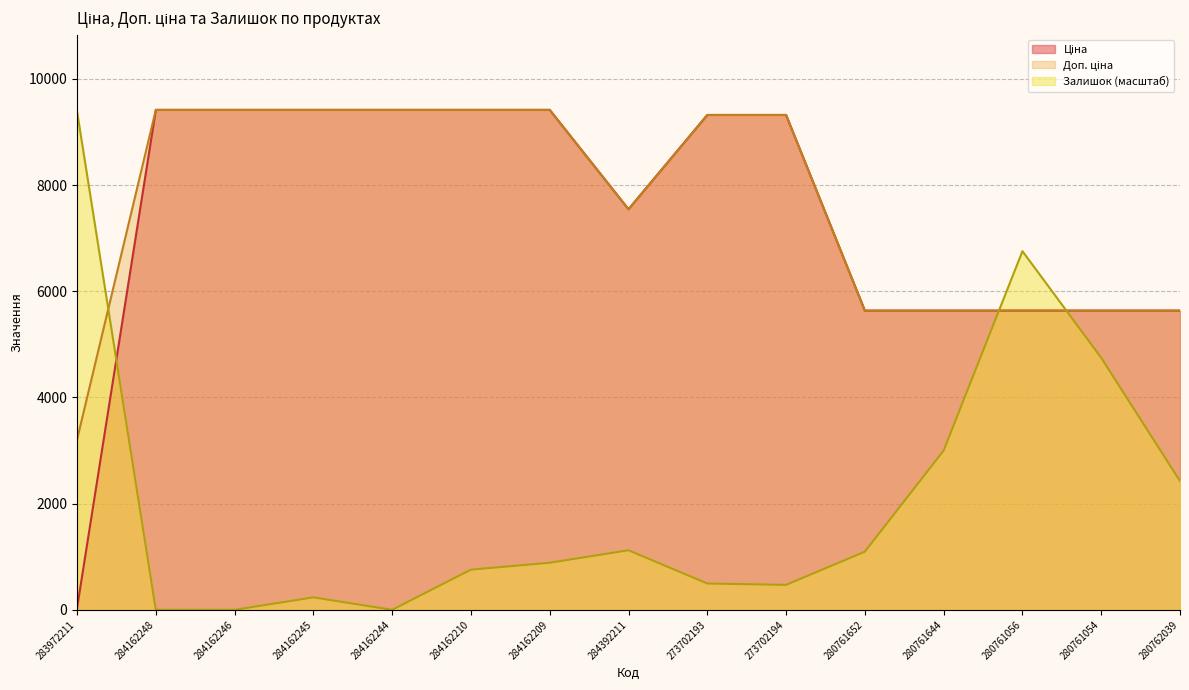

True or false: Залишок and Доп. ціна intersect in this chart.

True